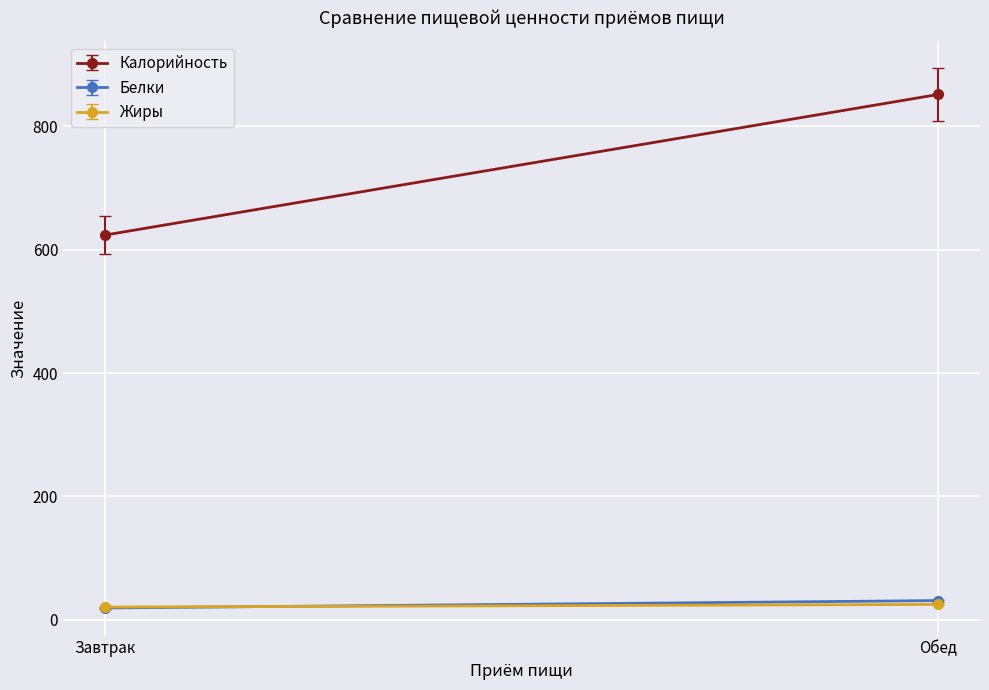

Between Завтрак and Обед, which series saw the biggest shift?

Калорийность